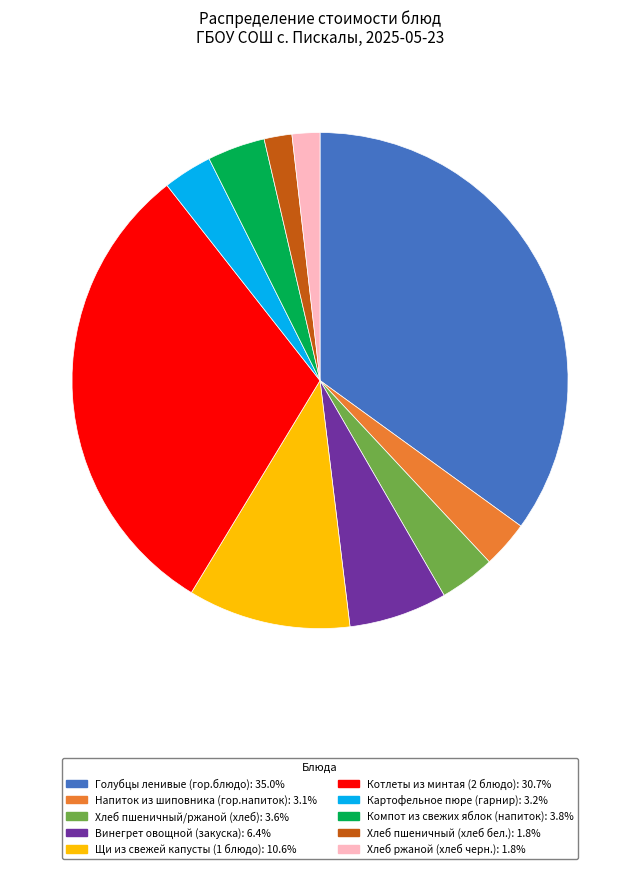

Approximately how many times larger is the value at Щи из свежей капусты (1 блюдо) compared to Напиток из шиповника (гор.напиток)?

3.5